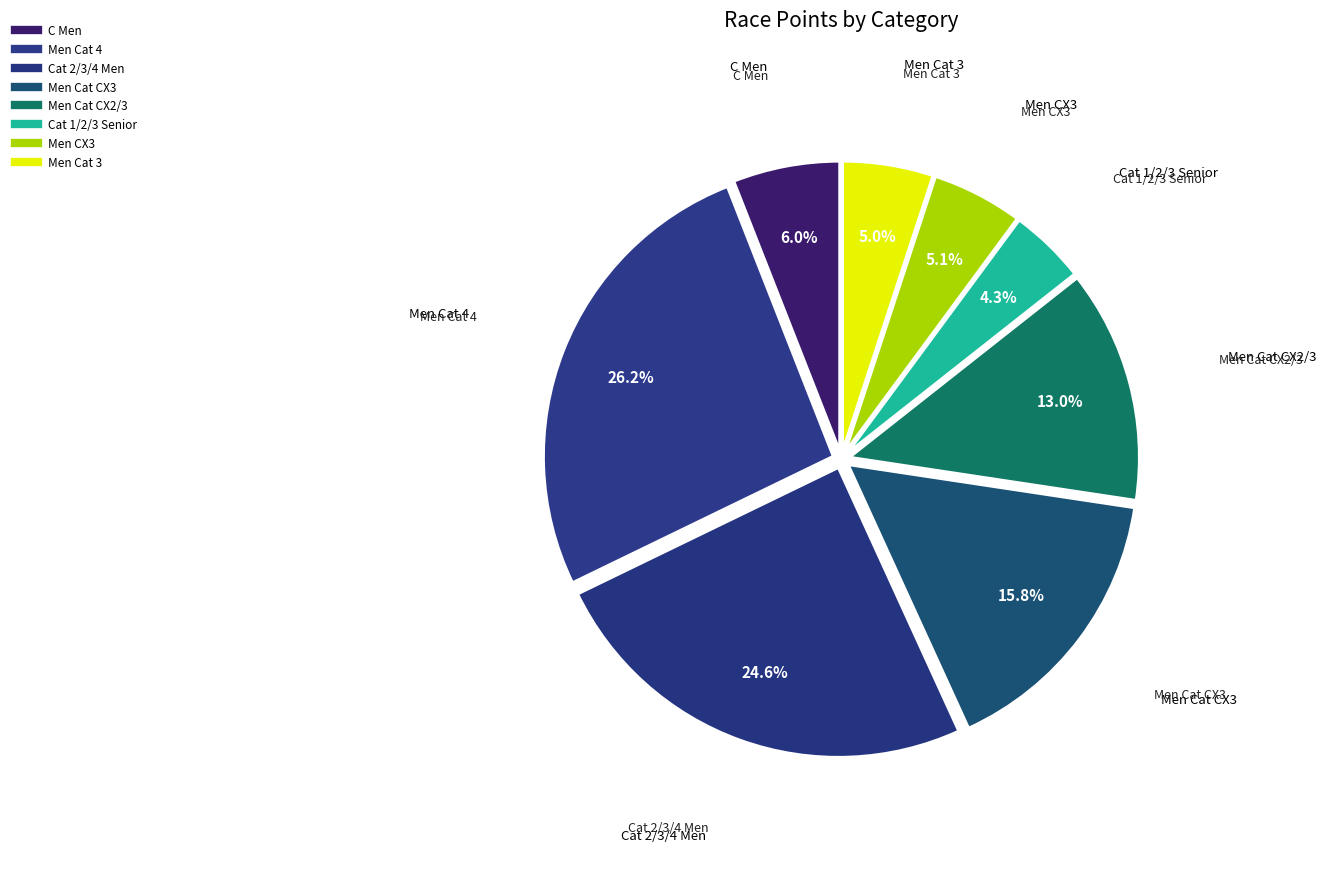

What is the total percentage of Men Cat 3 and C Men?

11.0%